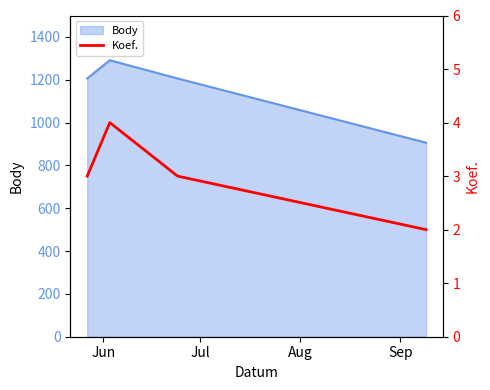

What is the maximum value for Body?

1291